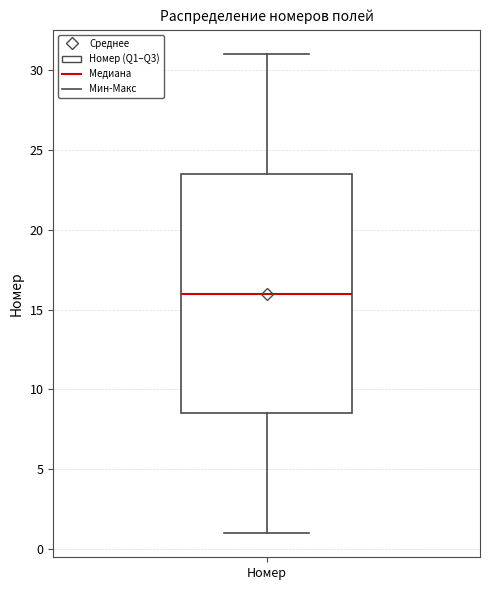

Transcribe this box plot: give where the median line is, the range the box spans, and where the two whiskers end, as read against the y-axis. The values are not printed on the chart, so give them approximately, as read against the axis.

median 16.0, box 8.5 to 23.5, whiskers 1.0 to 31.0